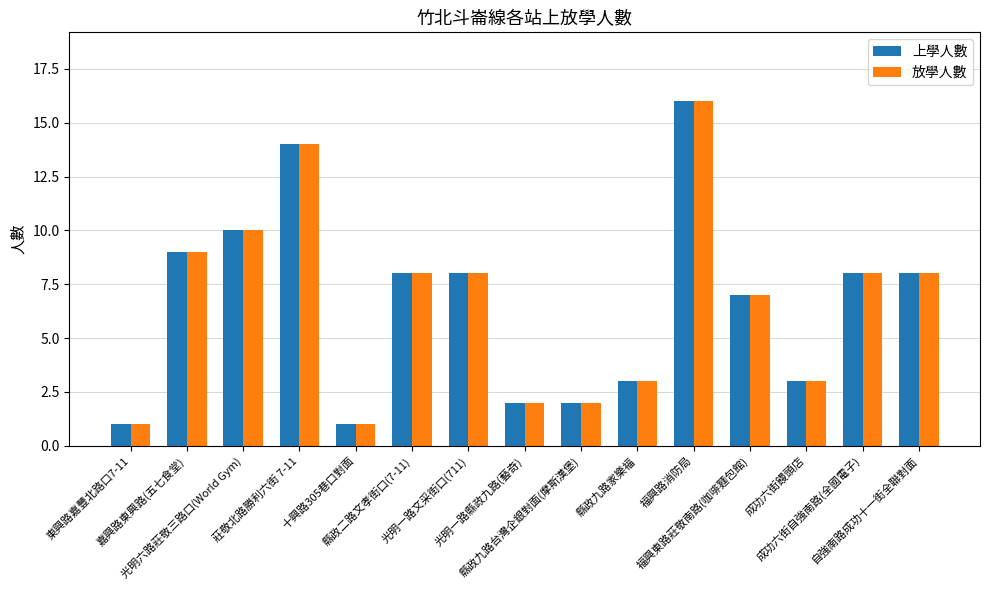

Read the 放學人數 value at 縣政九路家樂福.

3